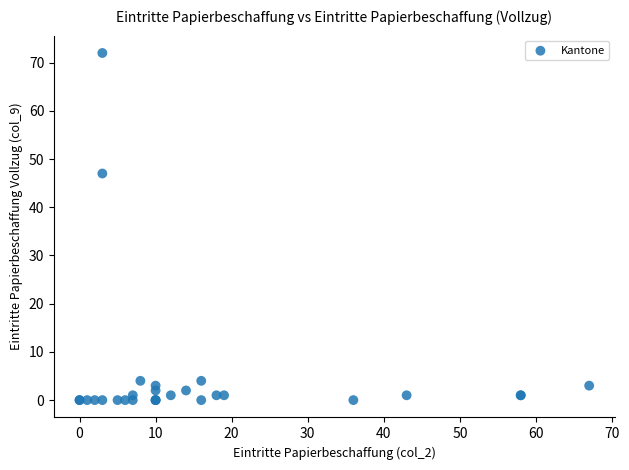

What Y value in the scatter plot is closest to 36?

47